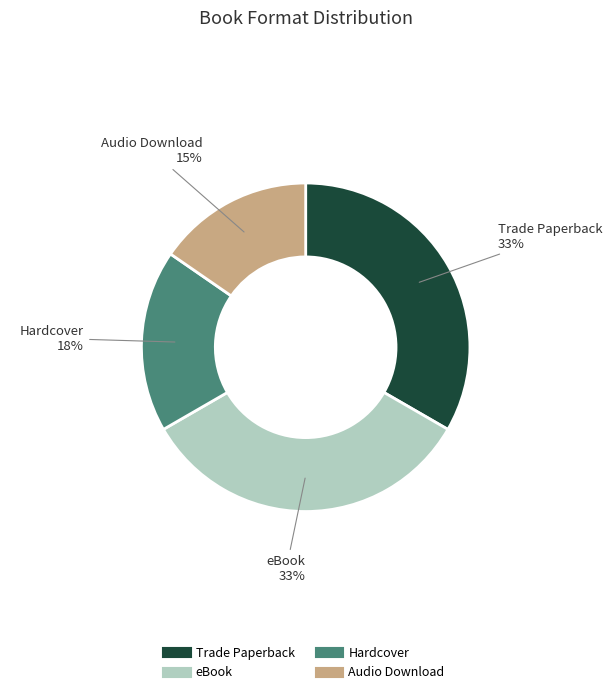

What is the ratio of the value at eBook to the value at Trade Paperback?

1.0